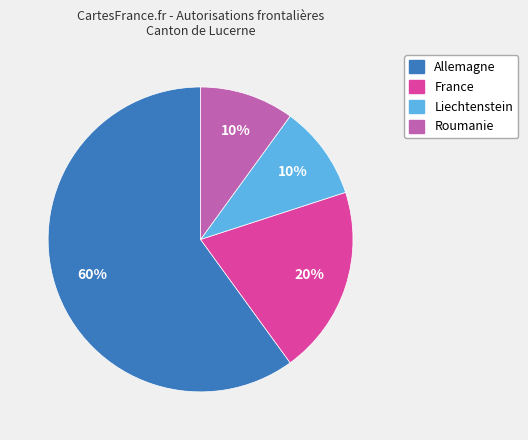

Which category has the biggest portion of the pie?

Allemagne